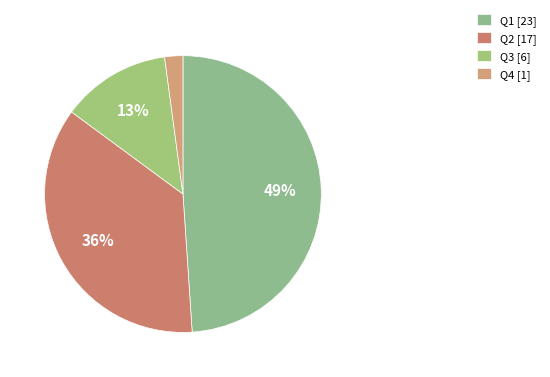

How many slices are in this pie chart?

4